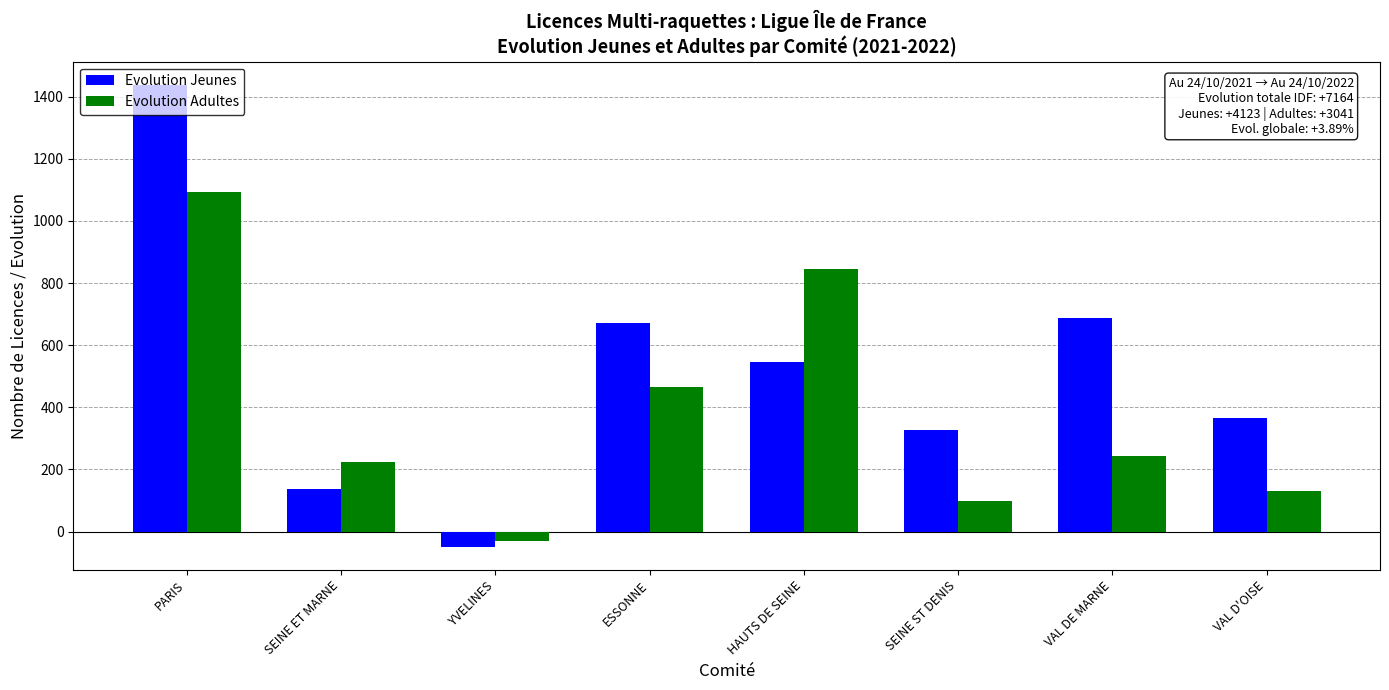

Rank the categories by Evolution Jeunes value from highest to lowest.

PARIS, VAL DE MARNE, ESSONNE, HAUTS DE SEINE, VAL D'OISE, SEINE ST DENIS, SEINE ET MARNE, YVELINES